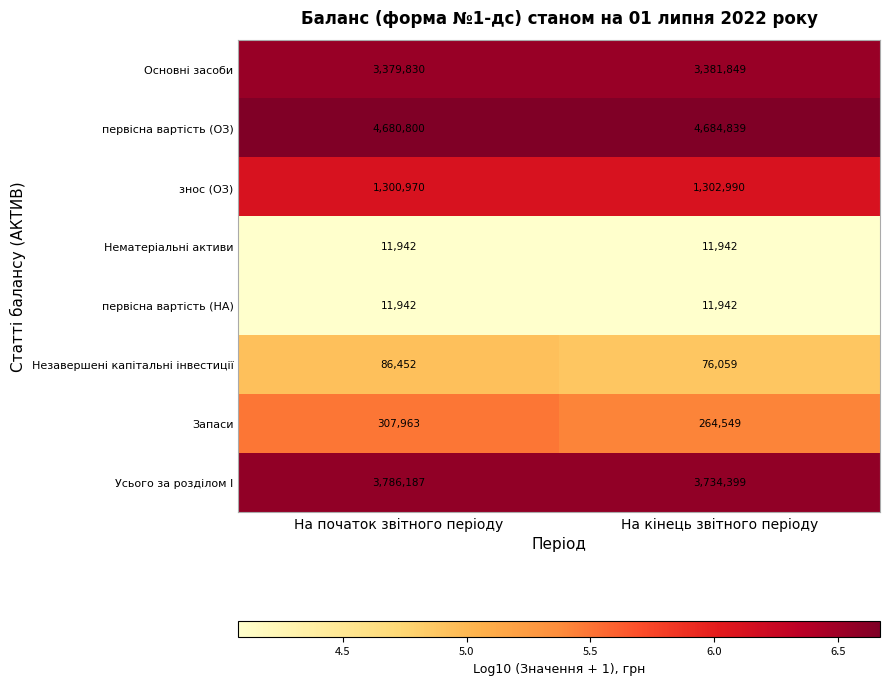

What is the difference between the maximum and minimum values in the Запаси series?

43414